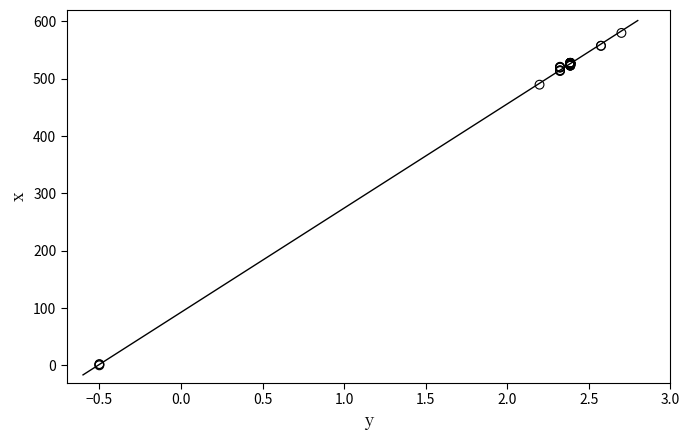

What Y value in the scatter plot is closest to 290?

489.7